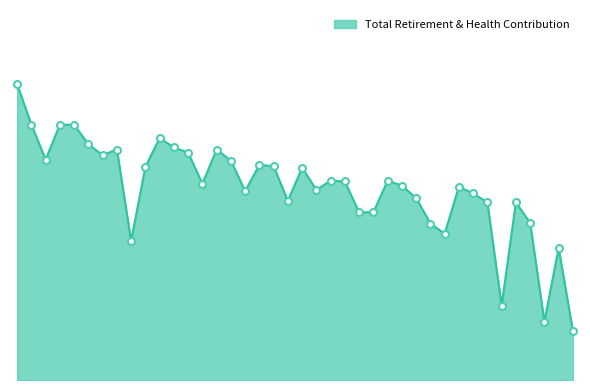

Is this an area chart (filled region under the line)?

Yes